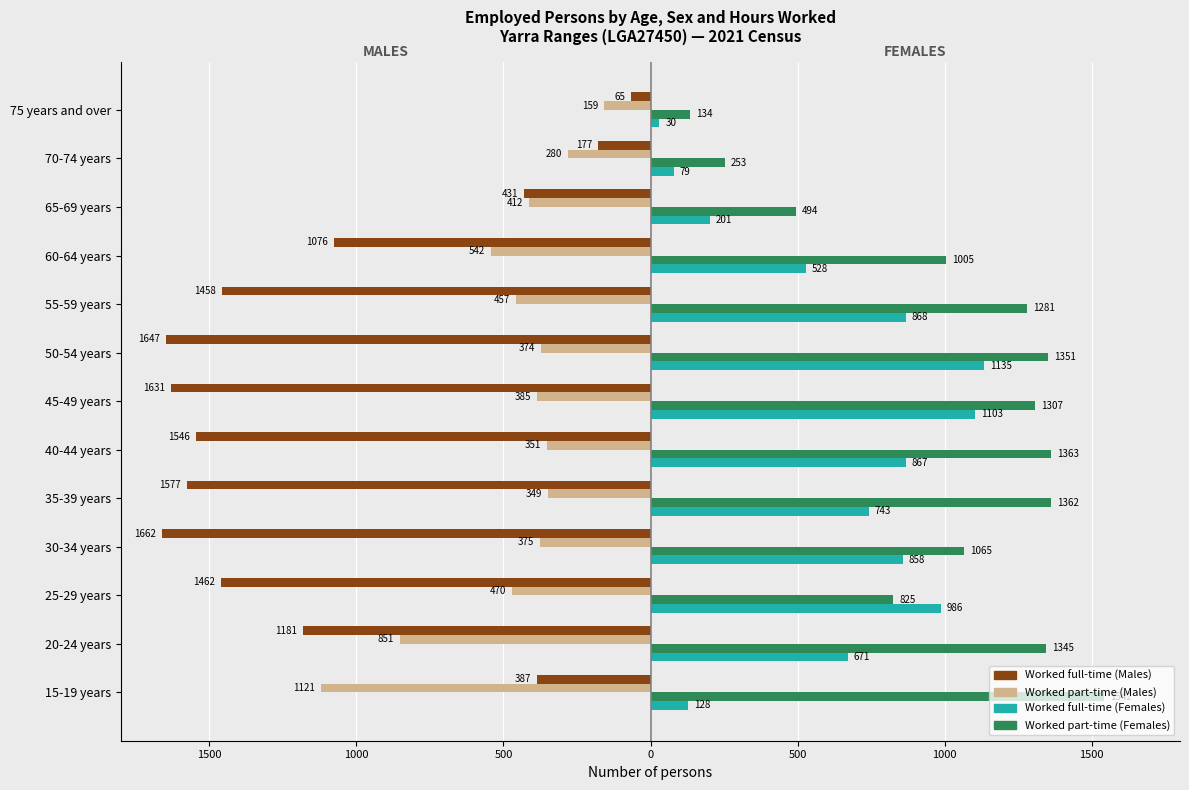

What are all the series names shown in the legend?

Worked full-time (Males), Worked part-time (Males), Worked full-time (Females), Worked part-time (Females)